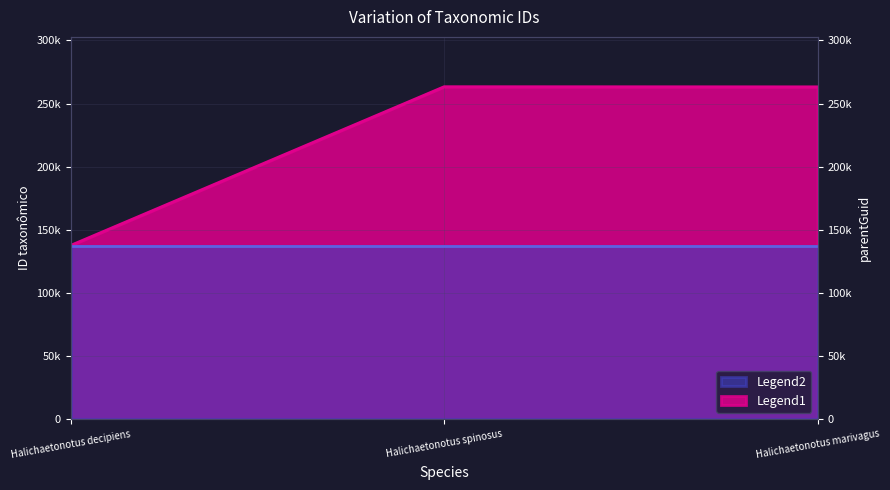

List the labels in order of value, smallest first.

Halichaetonotus decipiens, Halichaetonotus marivagus, Halichaetonotus spinosus